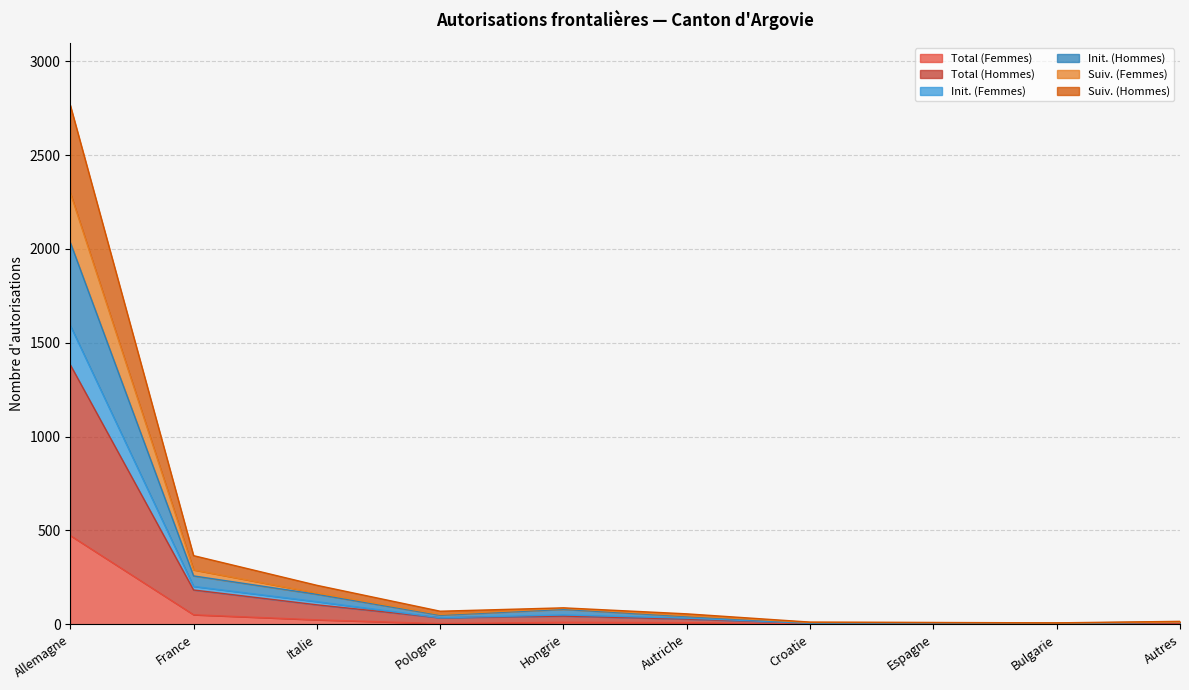

What is the value of the Suiv. (Hommes) point at the 7th from the left?

12